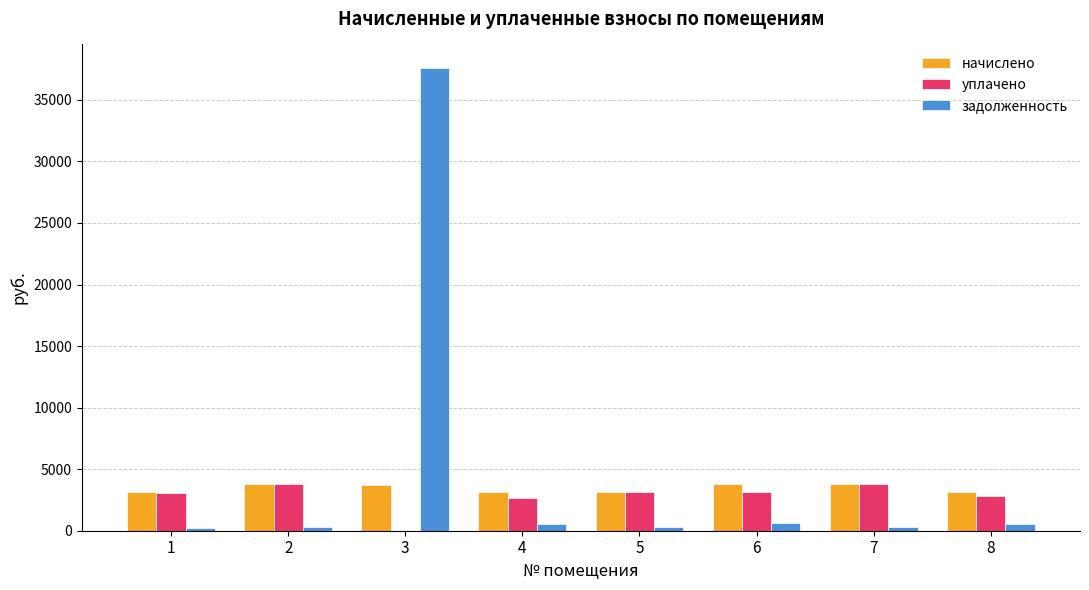

Are the bars horizontal?

No